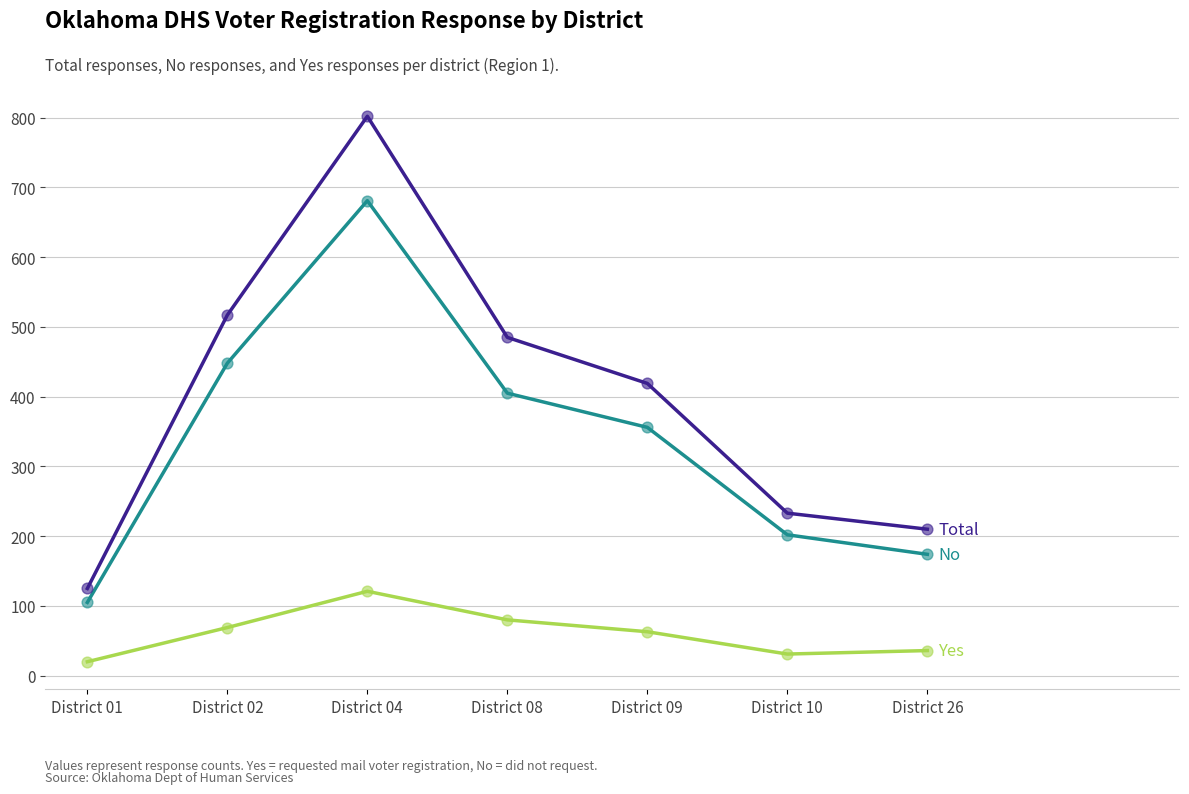

At which category is the sum across all series the highest?

District 04